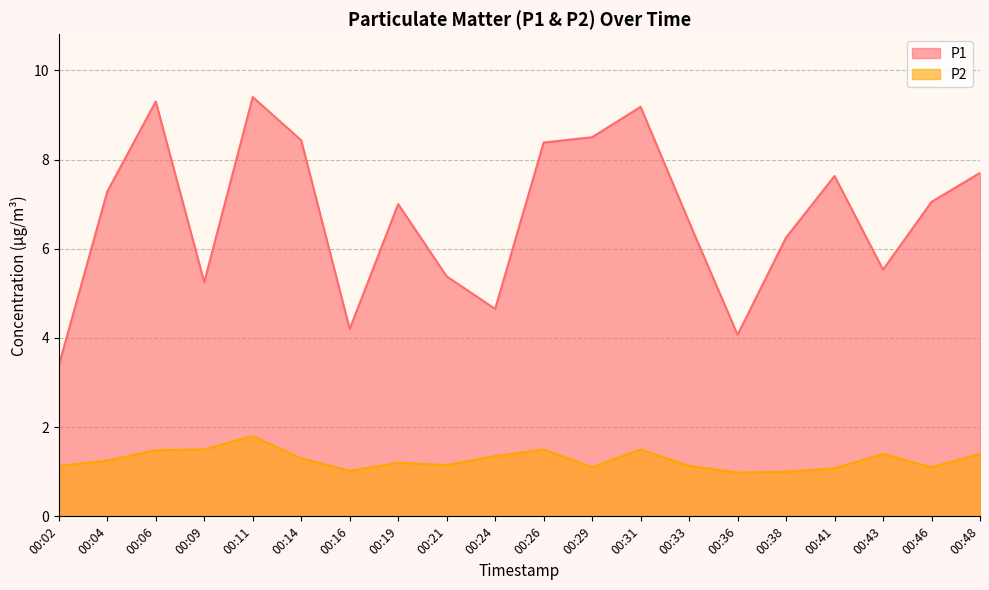

At how many categories does at least one series exceed 7?

10